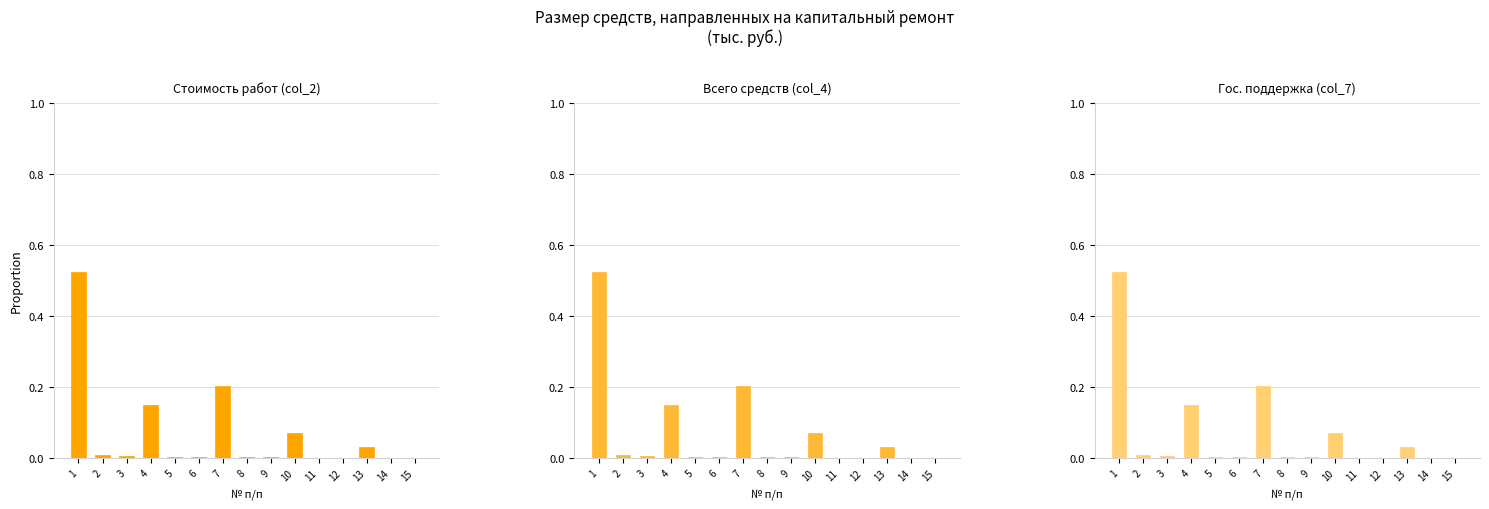

Reading left to right, extract all data points from this chart.

Стоимость работ (col_2): 0.5	0.0	0.0	0.1	0.0	0.0	0.2	0.0	0.0	0.1	0.0	0.0	0.0	0.0	0.0
Всего средств (col_4): 0.5	0.0	0.0	0.1	0.0	0.0	0.2	0.0	0.0	0.1	0.0	0.0	0.0	0.0	0.0
Гос. поддержка (col_7): 0.5	0.0	0.0	0.1	0.0	0.0	0.2	0.0	0.0	0.1	0.0	0.0	0.0	0.0	0.0